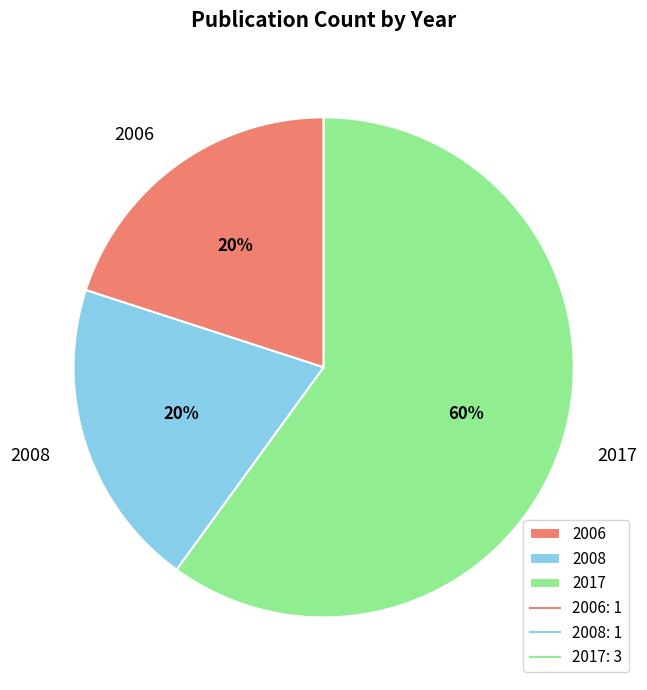

To the nearest percent, what is the difference between the largest and smallest slice percentages?

40%